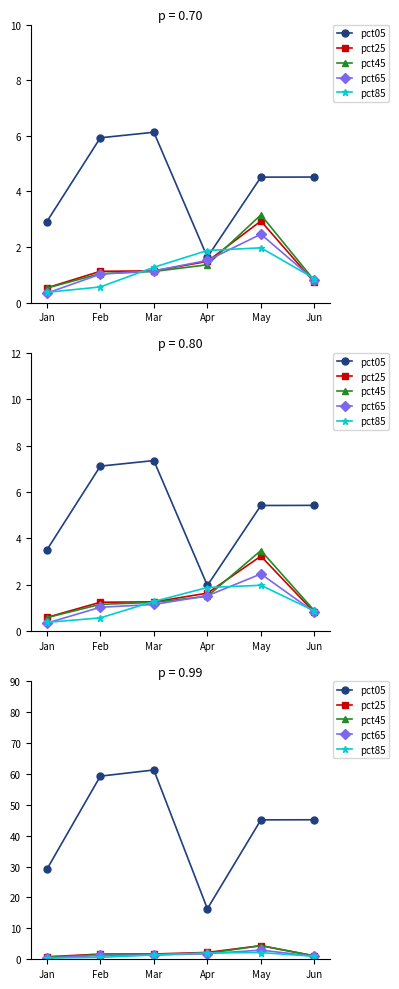

True or false: pct85 and pct25 intersect in this chart.

False